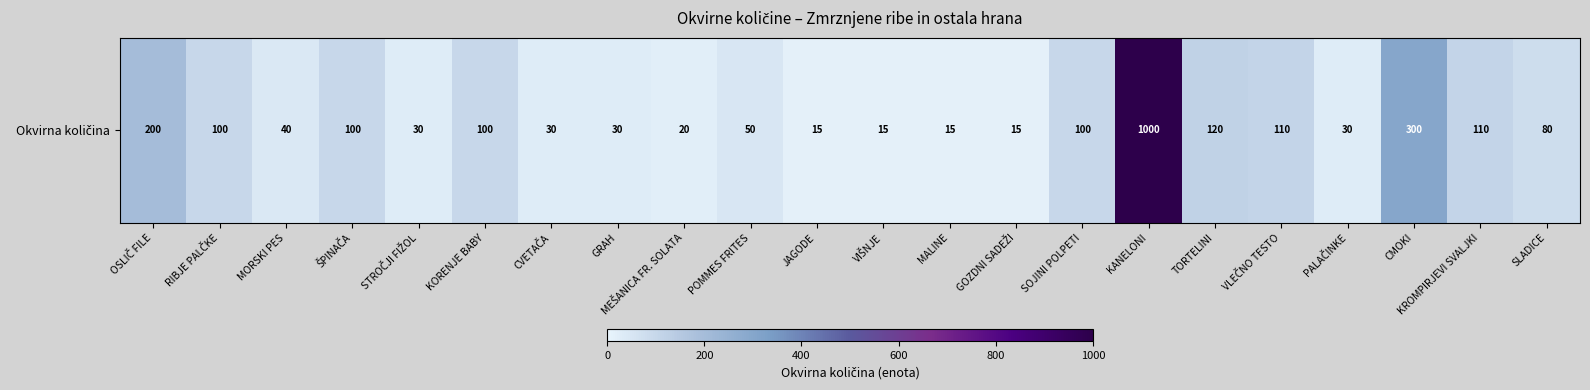

Approximately how many times larger is the value at KROMPIRJEVI SVALJKI compared to VLEČNO TESTO?

1.0